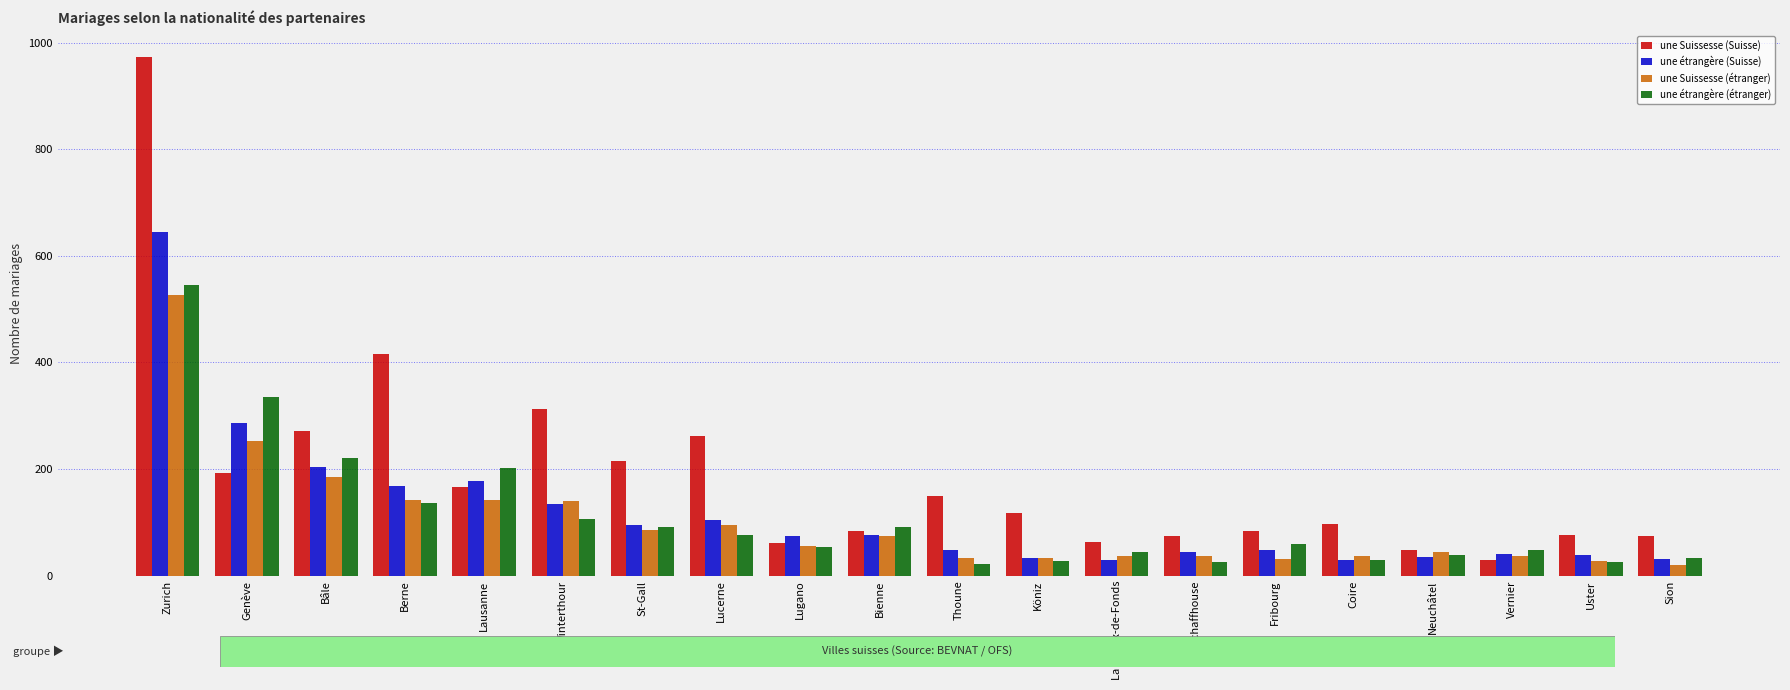

What is the spread (max minus min) of values at La Chaux-de-Fonds?

34